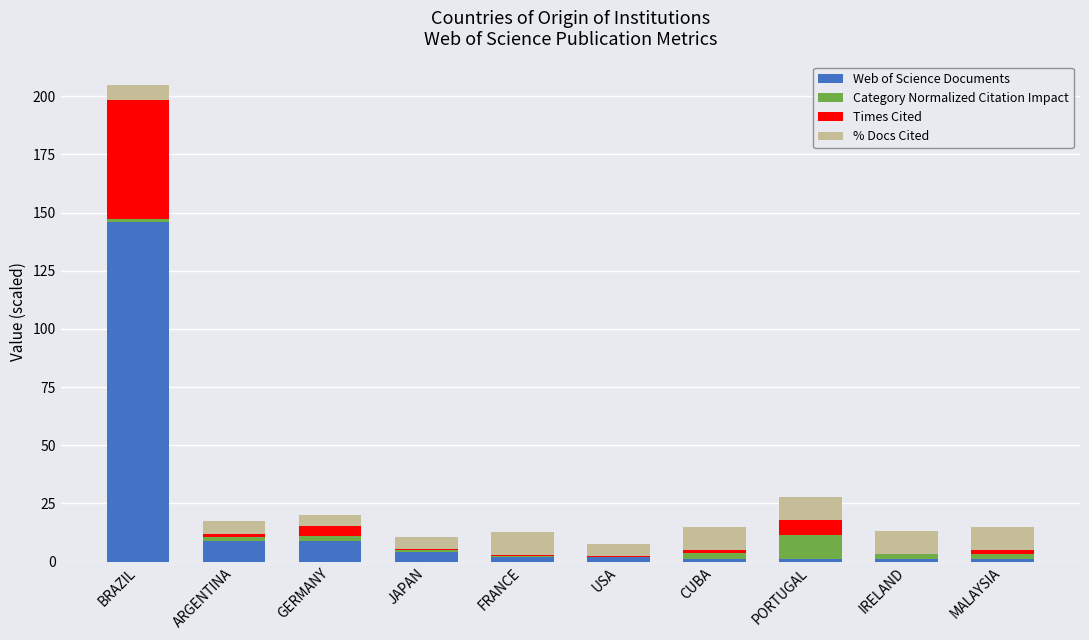

What is the total value across all series at PORTUGAL?

27.7